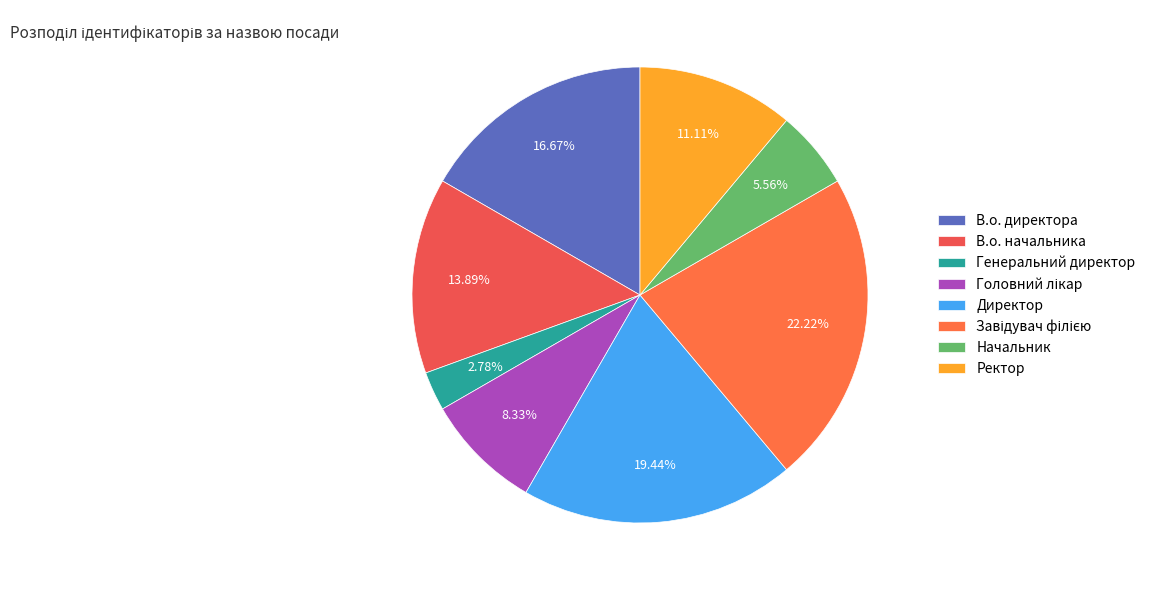

What is the change in value from В.о. начальника to Ректор?

-1